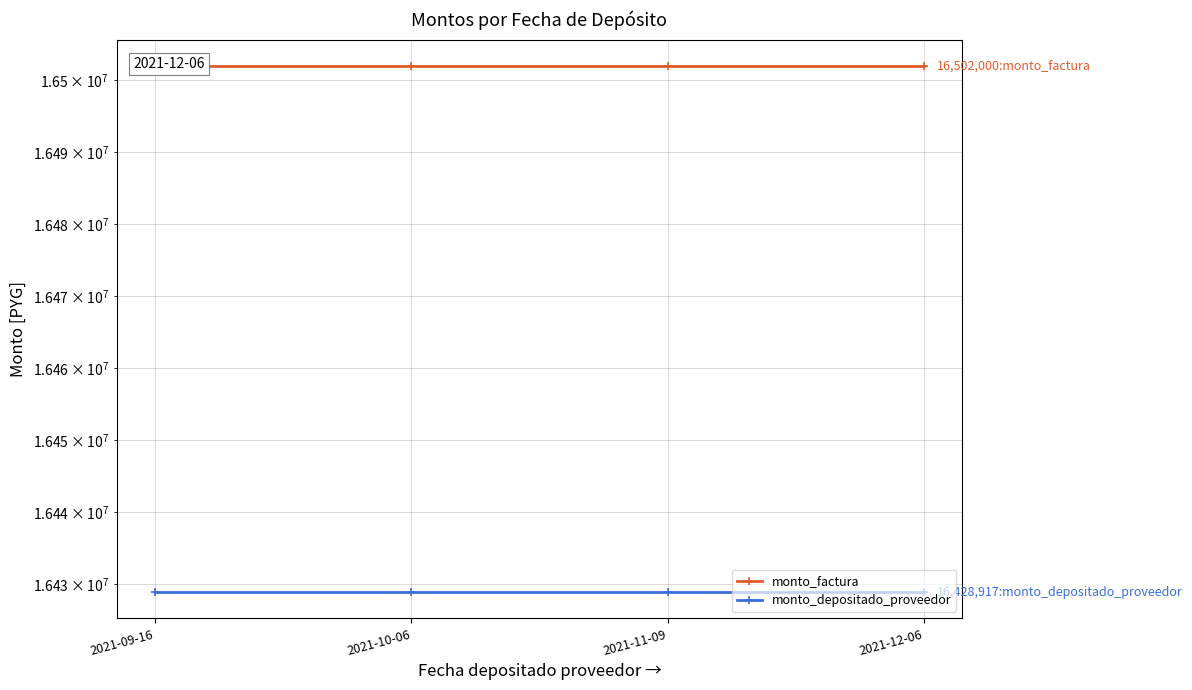

Rank the series by their maximum value, from lowest to highest.

monto_depositado_proveedor, monto_factura